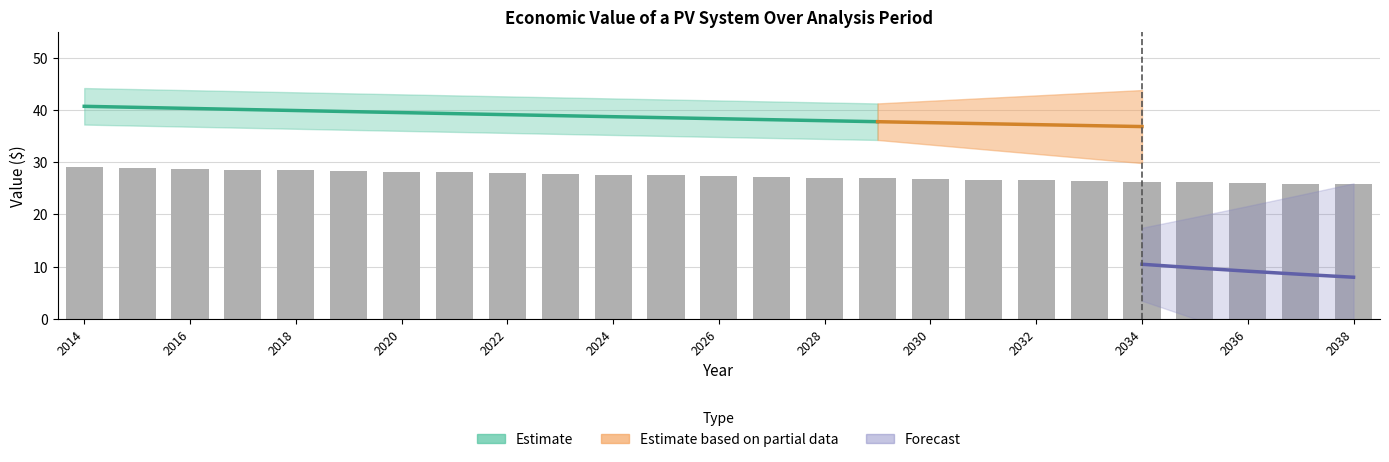

What is the difference between the maximum and second lowest values in the VOS ($) series?

4.4